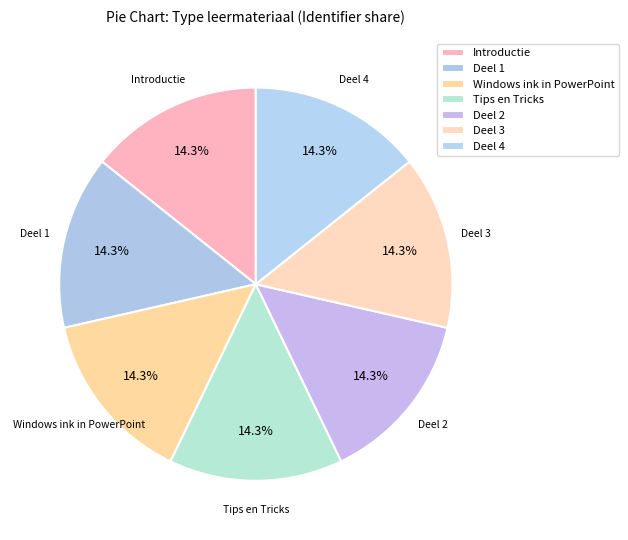

Count the number of slices in the pie.

7